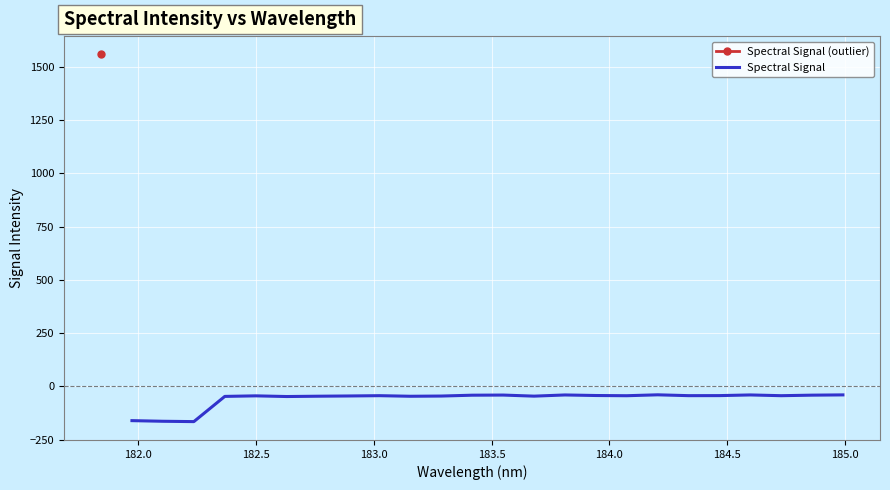

What is the maximum value for Spectral Signal?

-39.4